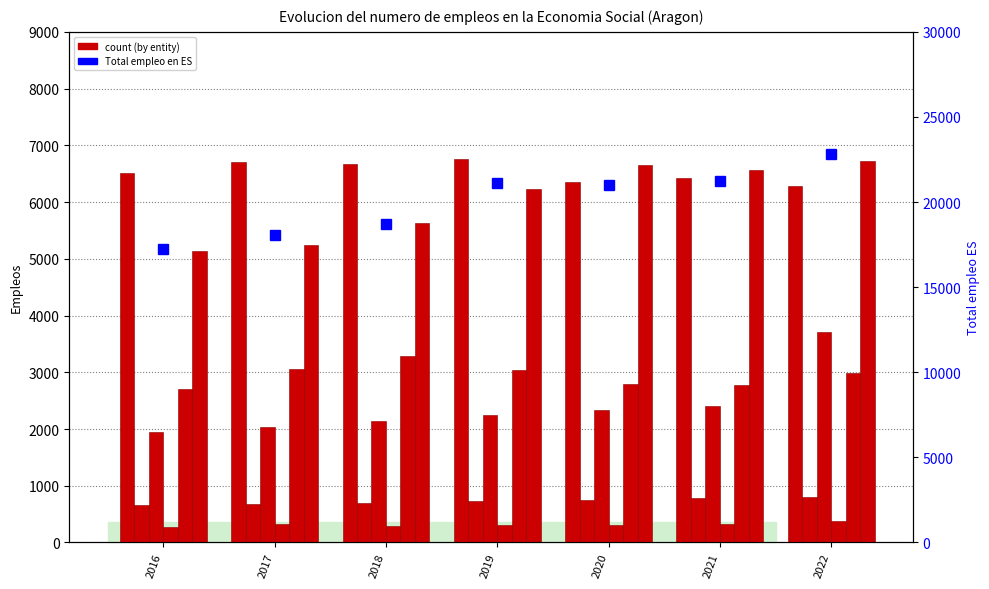

Read the Fundaciones value at 2022.

6723